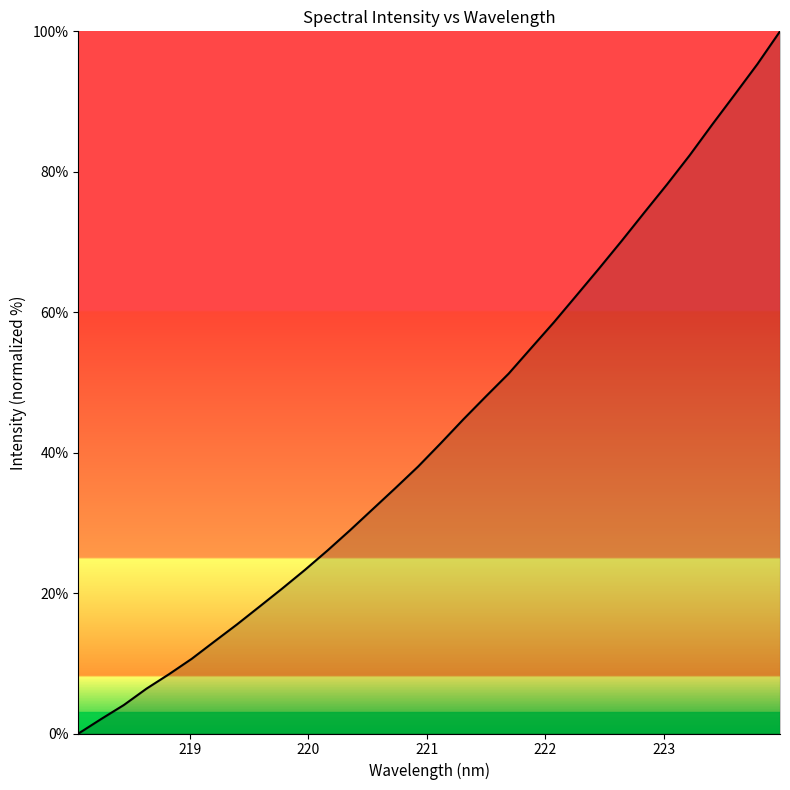

What is the difference between the maximum and minimum values?

100.0